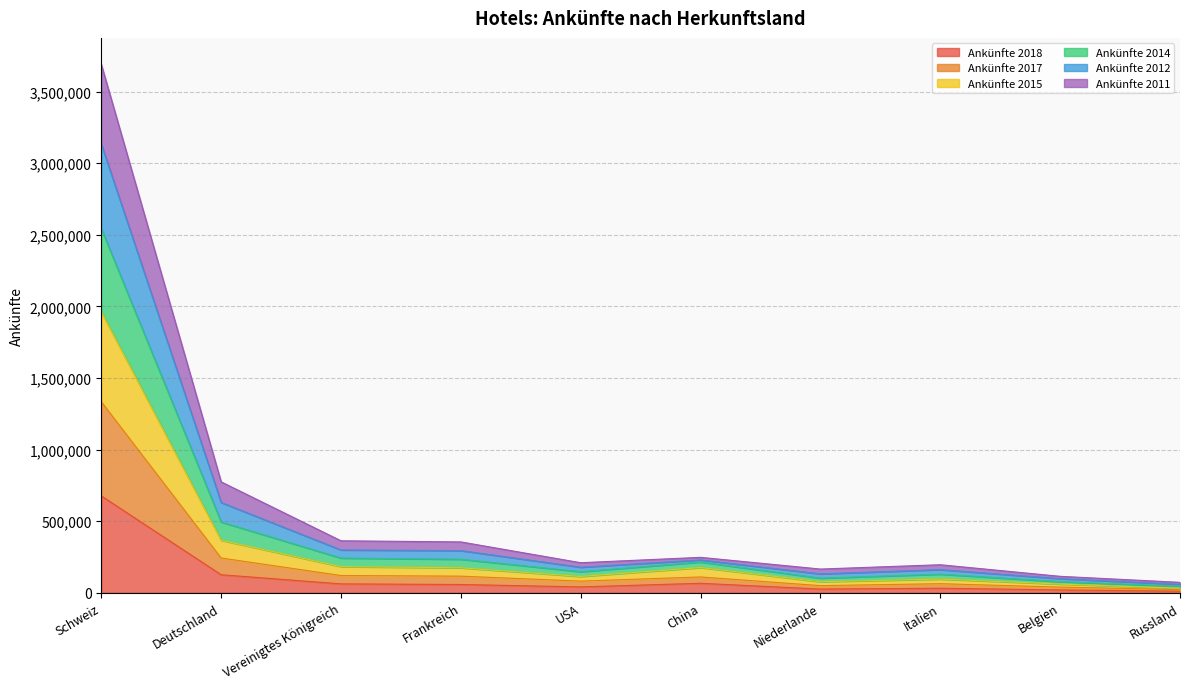

What is the label of the 9th point from the left?

Belgien